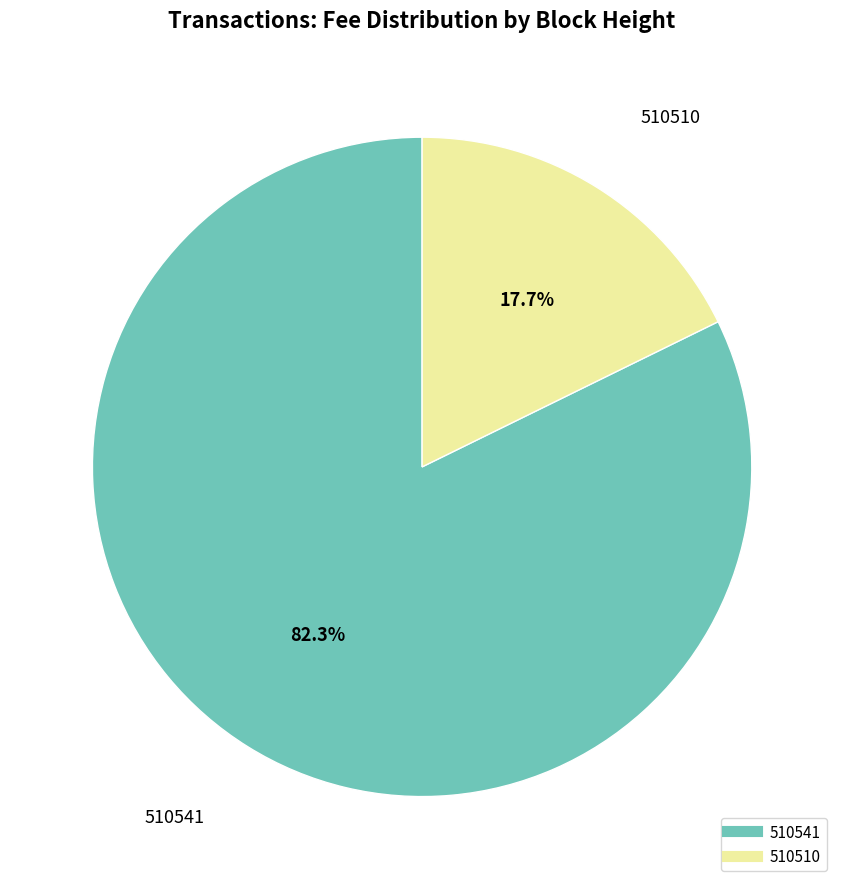

What percentage is the 510541 slice, to the nearest percent?

82%